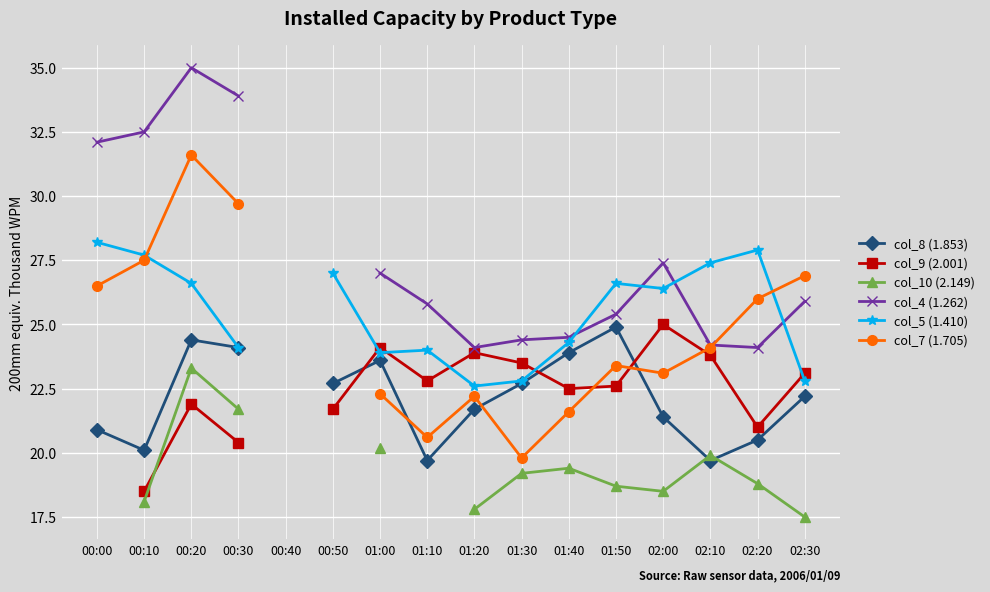

Which series changed the most between 00:10 and 01:40?

col_4 (1.262)